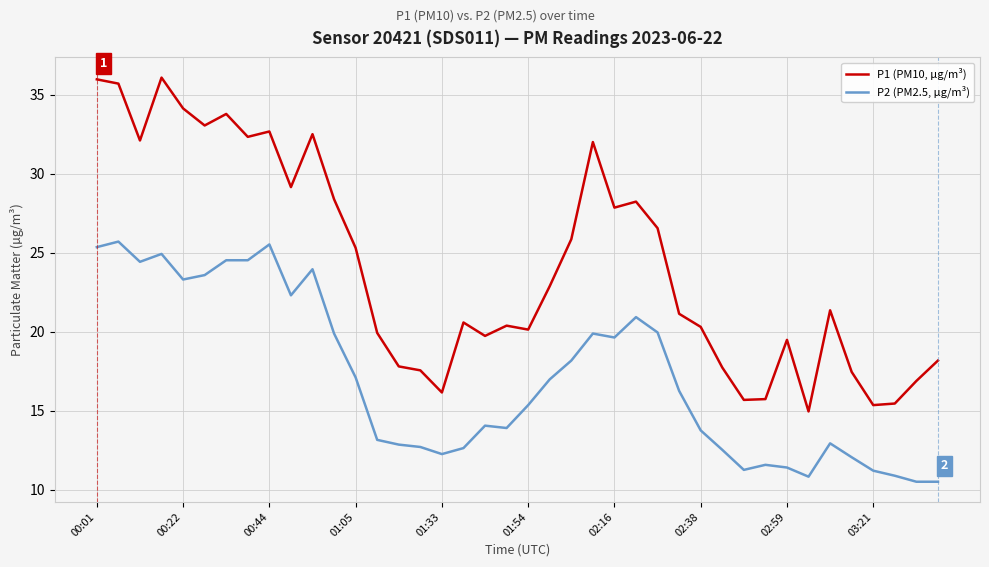

Rank the series by their average value, from highest to lowest.

P1 (PM10, µg/m³), P2 (PM2.5, µg/m³)